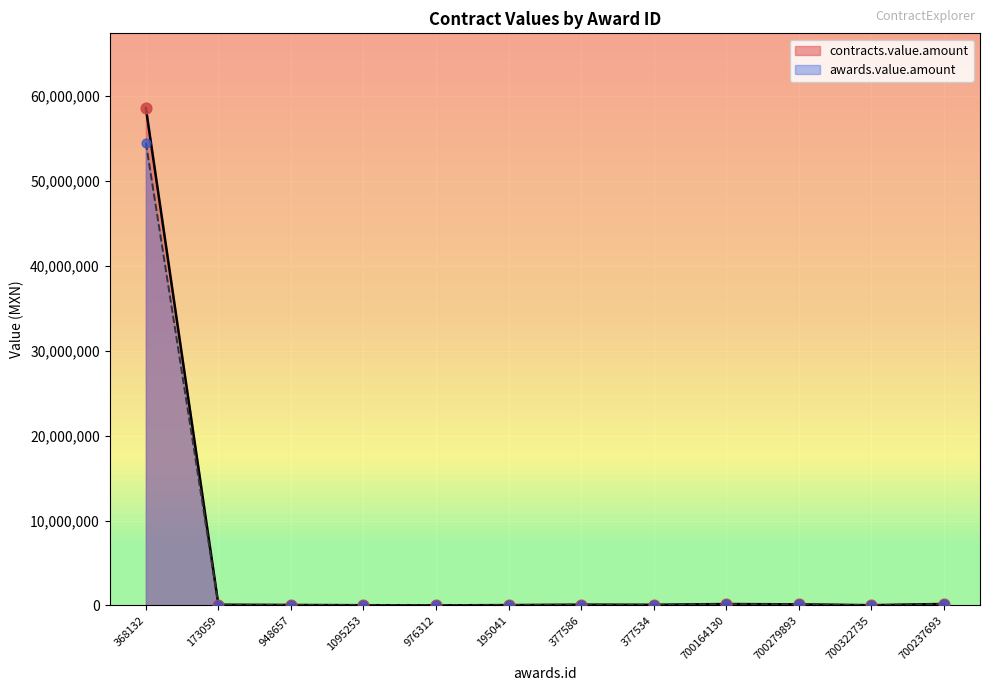

What are all the series names shown in the legend?

contracts.value.amount, awards.value.amount